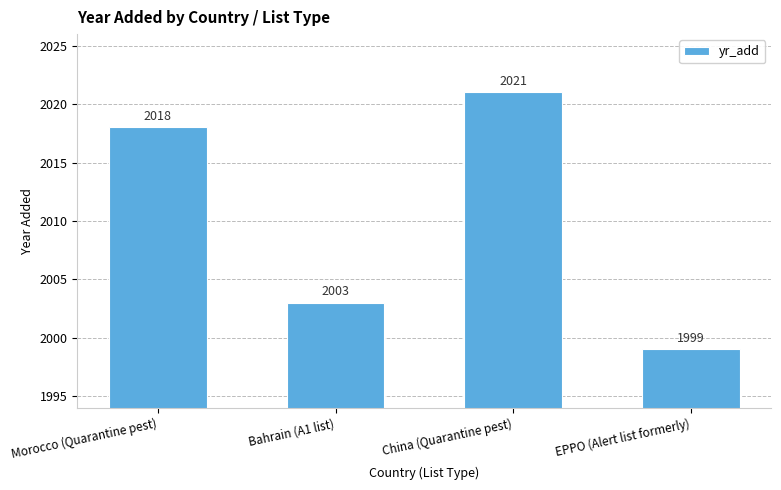

True or false: the data shows 2976 at Bahrain (A1 list).

False